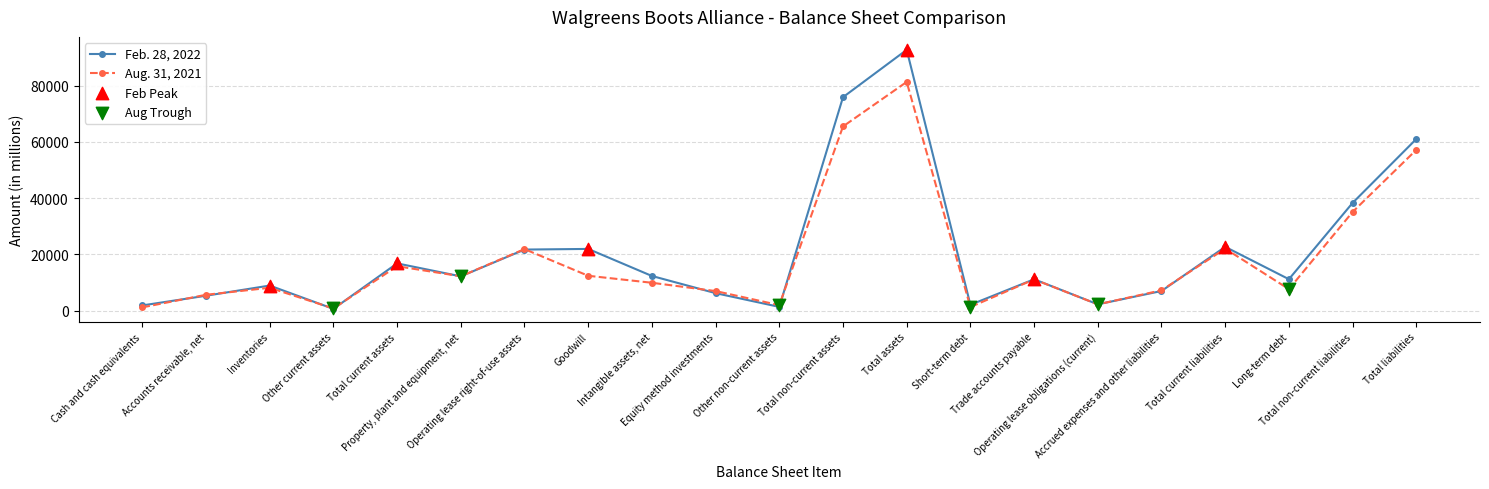

Rank the series by their average value, from highest to lowest.

Feb. 28, 2022, Aug. 31, 2021